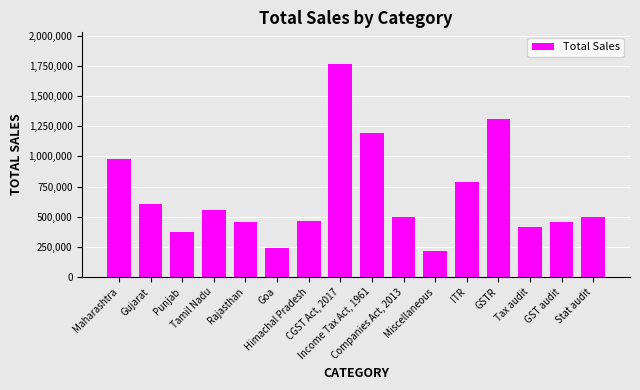

What is the value of the 2nd bar from the left?

603000